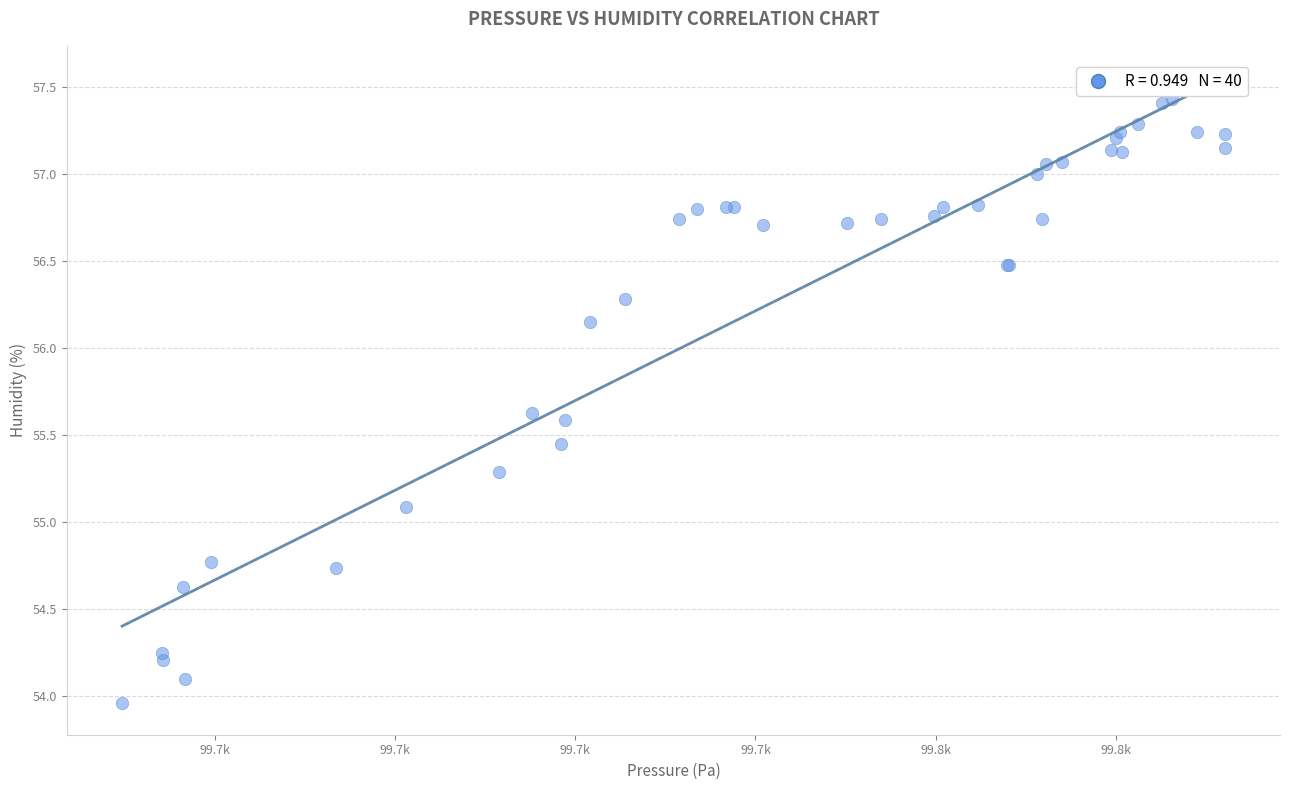

What Y value in the scatter plot is closest to 55?

55.1